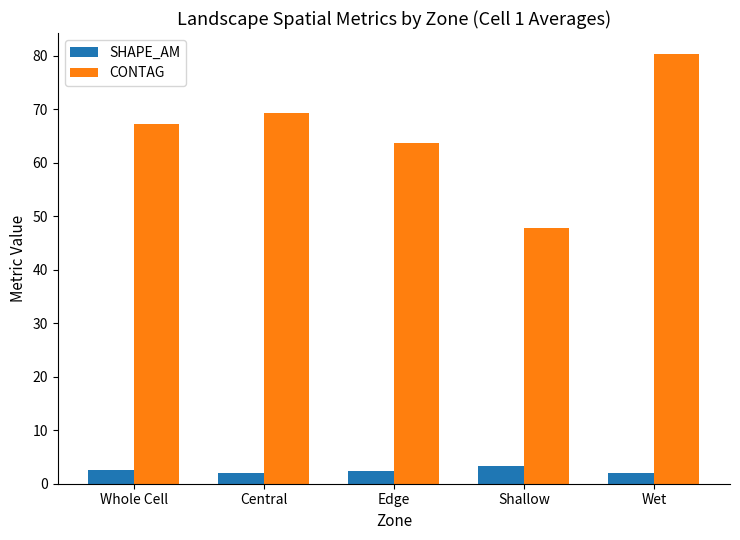

How many bars are there in total?

10